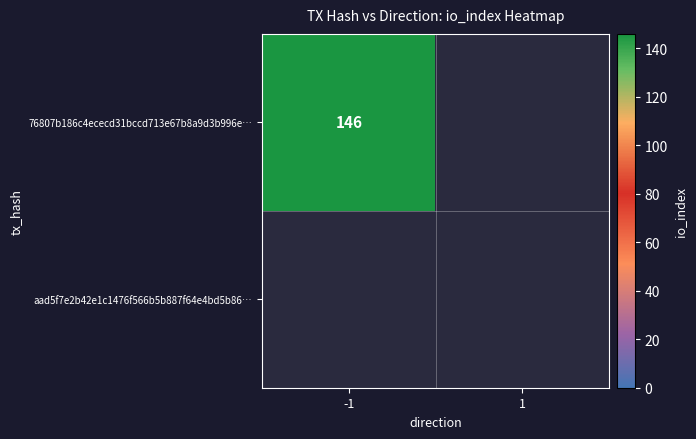

List the series in order of their peak value, highest first.

76807b186c4ececd31bccd713e67b8a9d3b996e, aad5f7e2b42e1c1476f566b5b887f64e4bd5b86